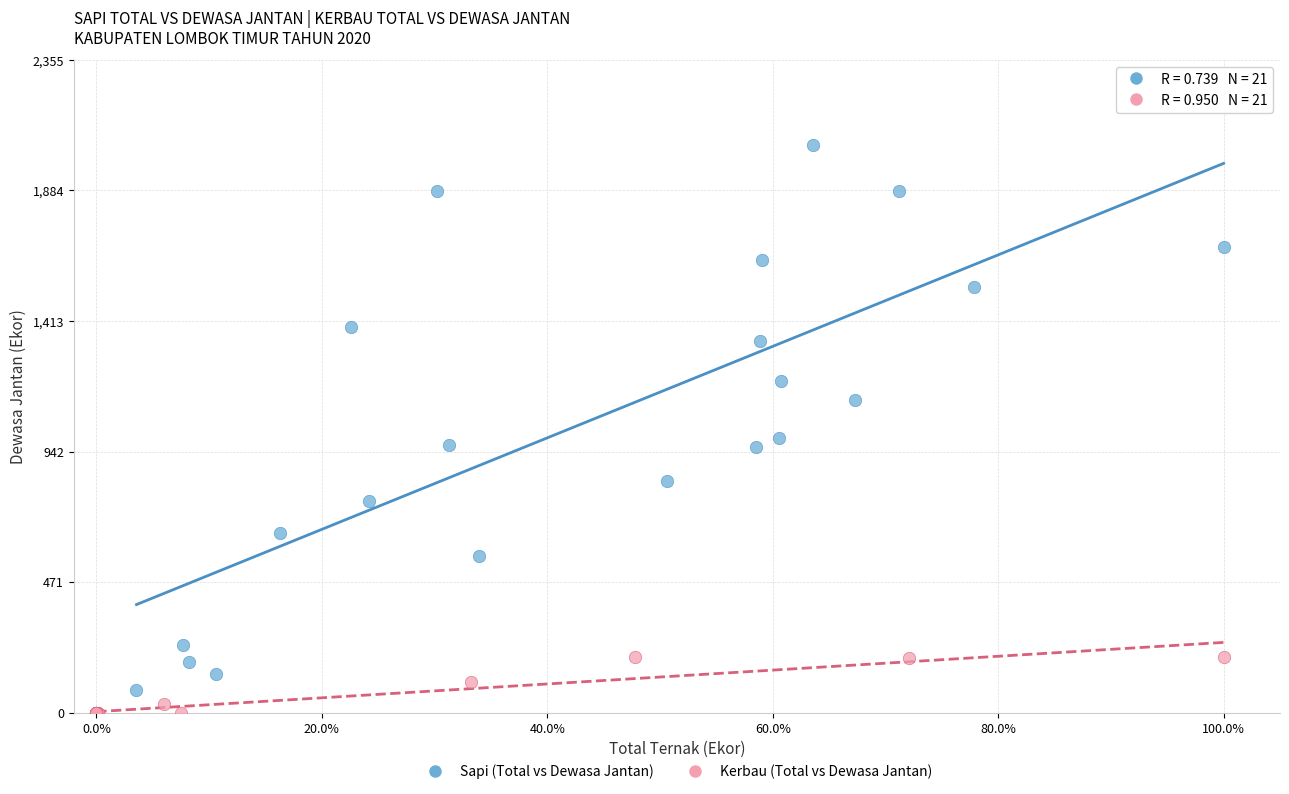

Which series has the widest spread of Y values?

Sapi (Total vs Dewasa Jantan)